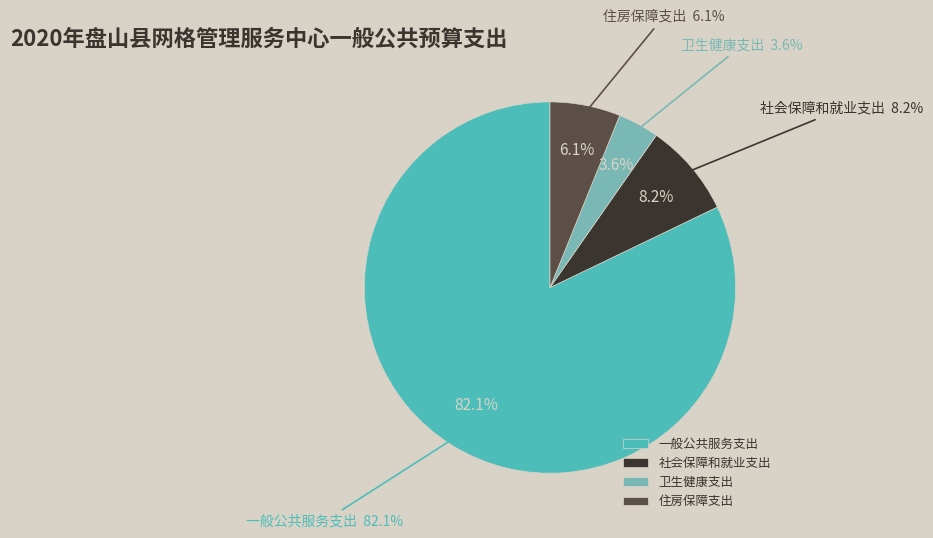

How many segments does this pie chart have?

4